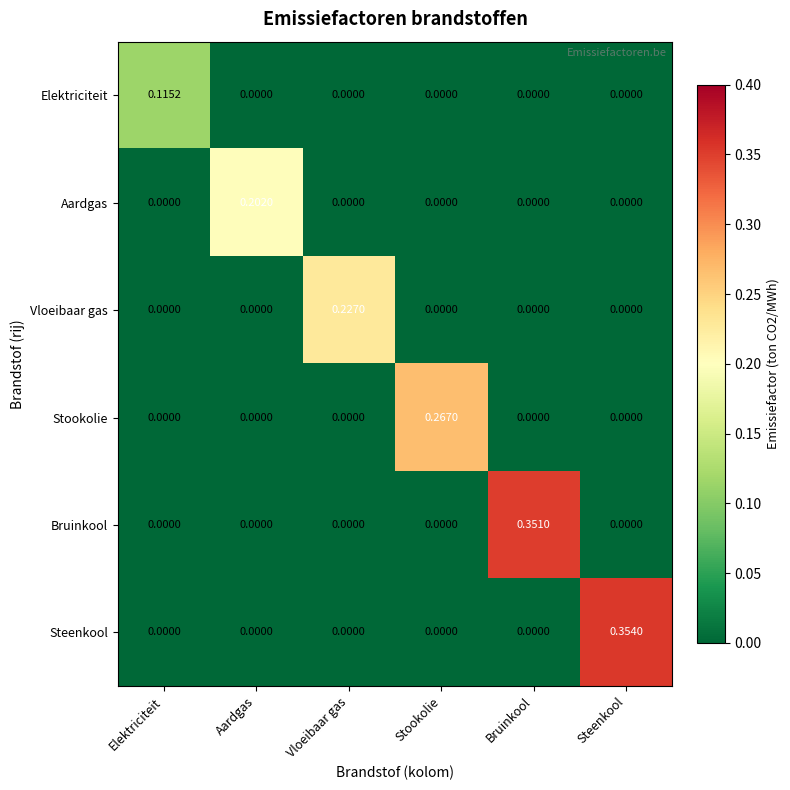

Which series changed the most between Aardgas and Bruinkool?

Bruinkool